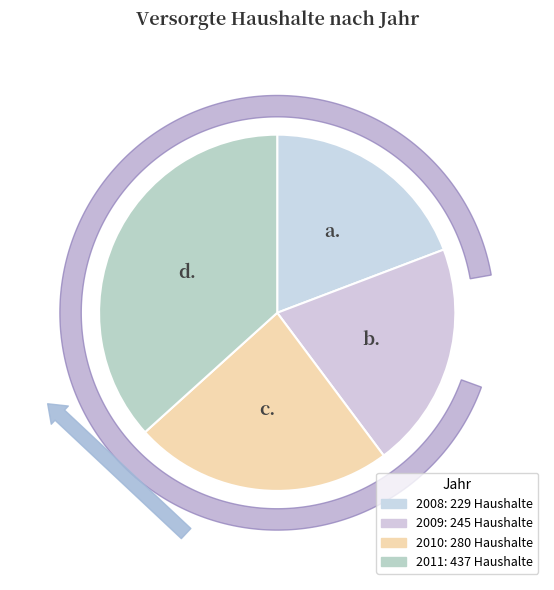

To the nearest percent, what portion does 2010 represent?

24%